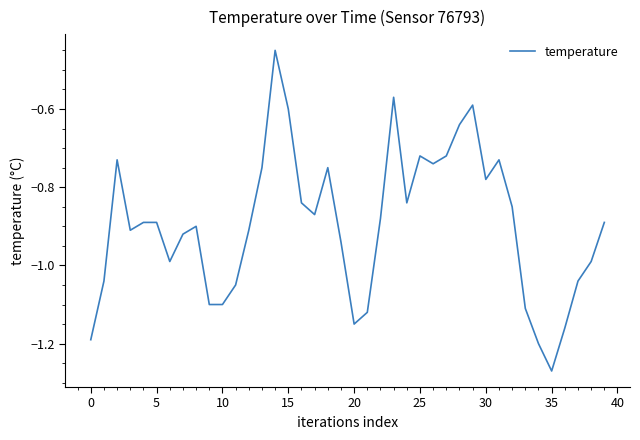

What is the difference between the maximum and minimum values?

0.8